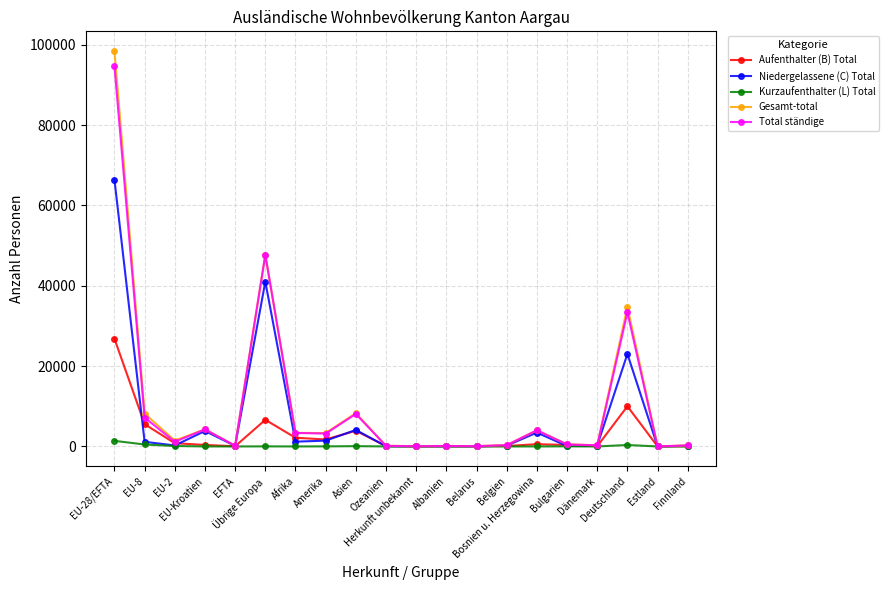

True or false: Aufenthalter (B) Total has more than 2 interior local peaks.

True